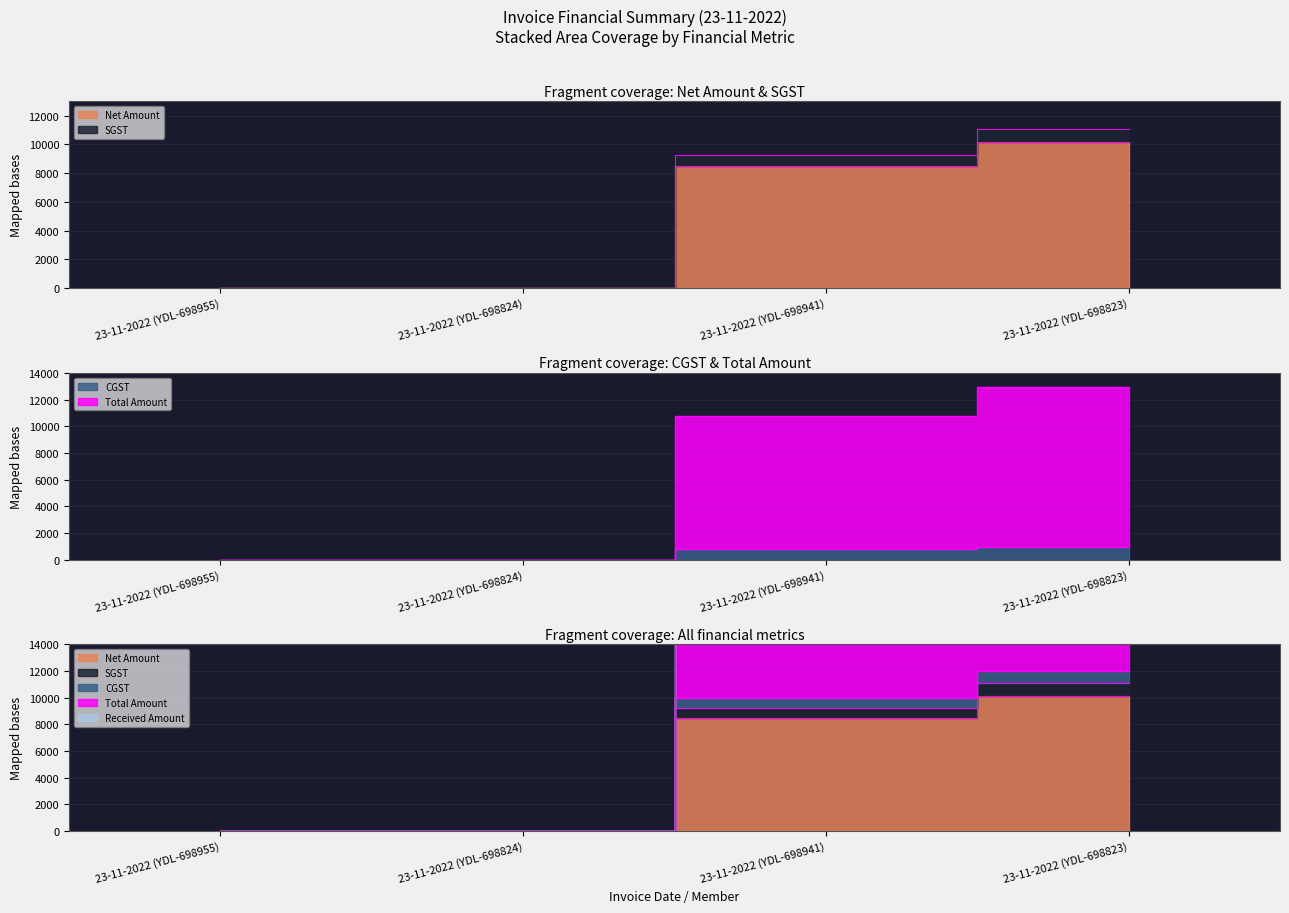

What is the approximate value of Net Amount at 23-11-2022 (YDL-698941)?

8474.6